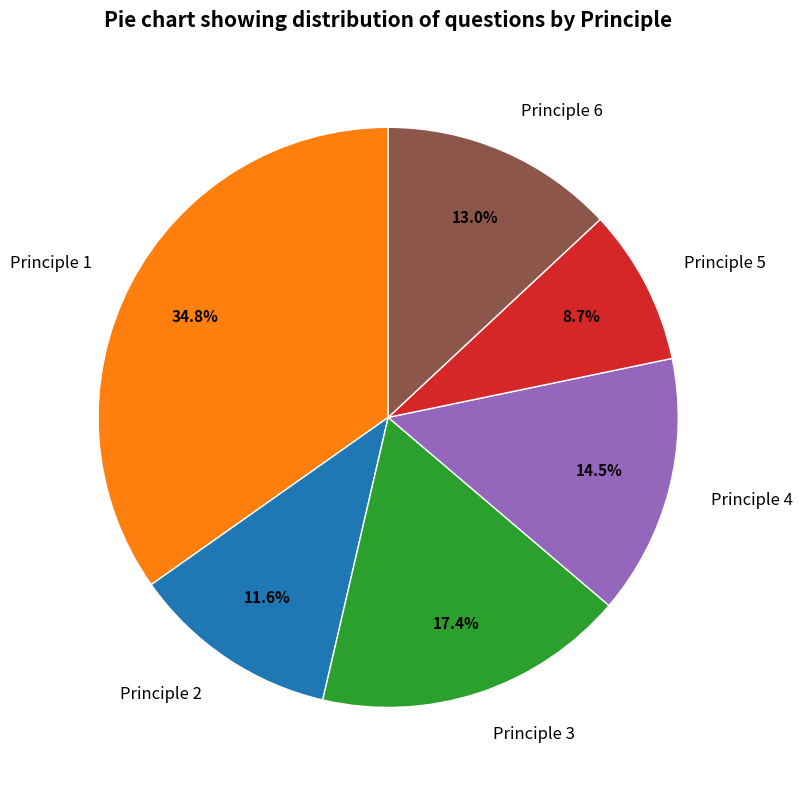

Rank the categories by value from highest to lowest.

Principle 1, Principle 3, Principle 4, Principle 6, Principle 2, Principle 5